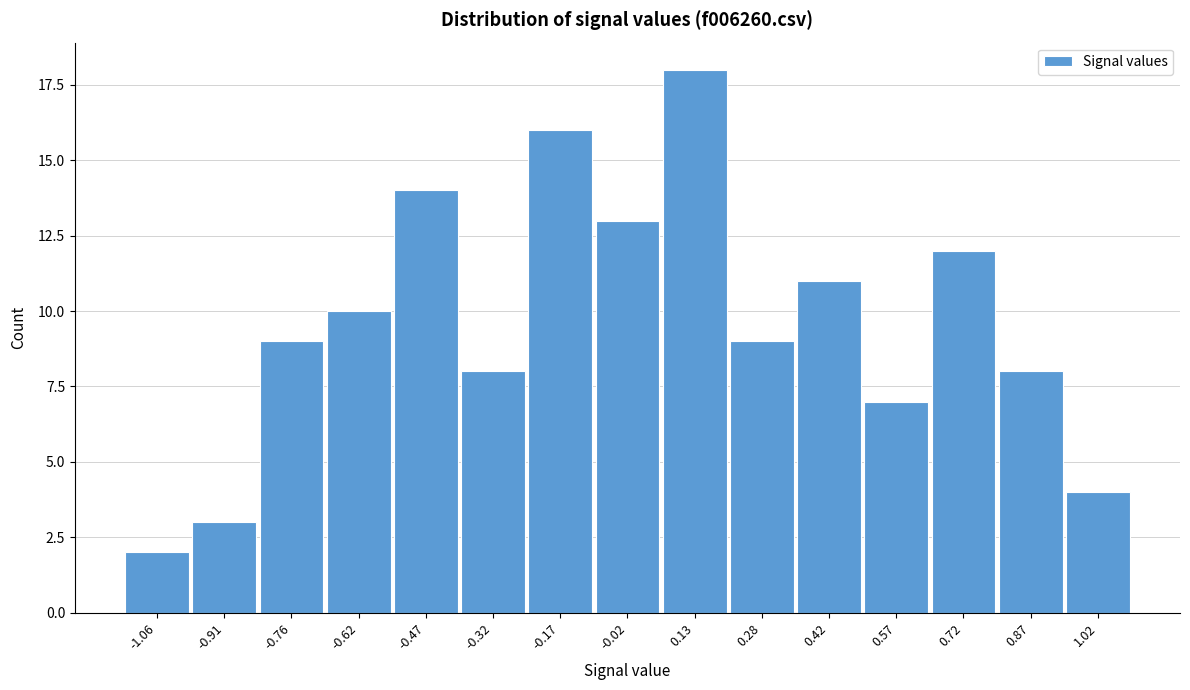

Reading left to right, extract all data points from this chart.

2	3	9	10	14	8	16	13	18	9	11	7	12	8	4